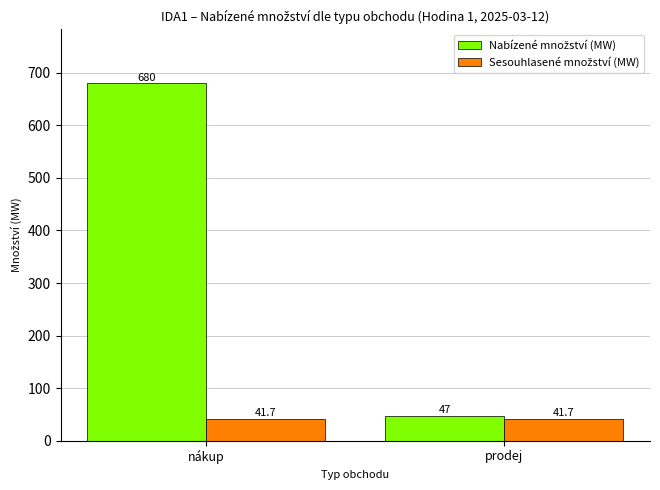

How many groups of bars are there?

2